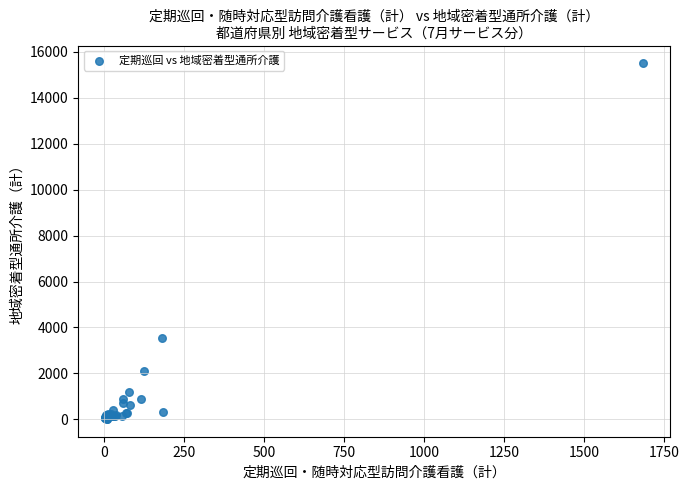

What Y value in the scatter plot is closest to 7761?

3521